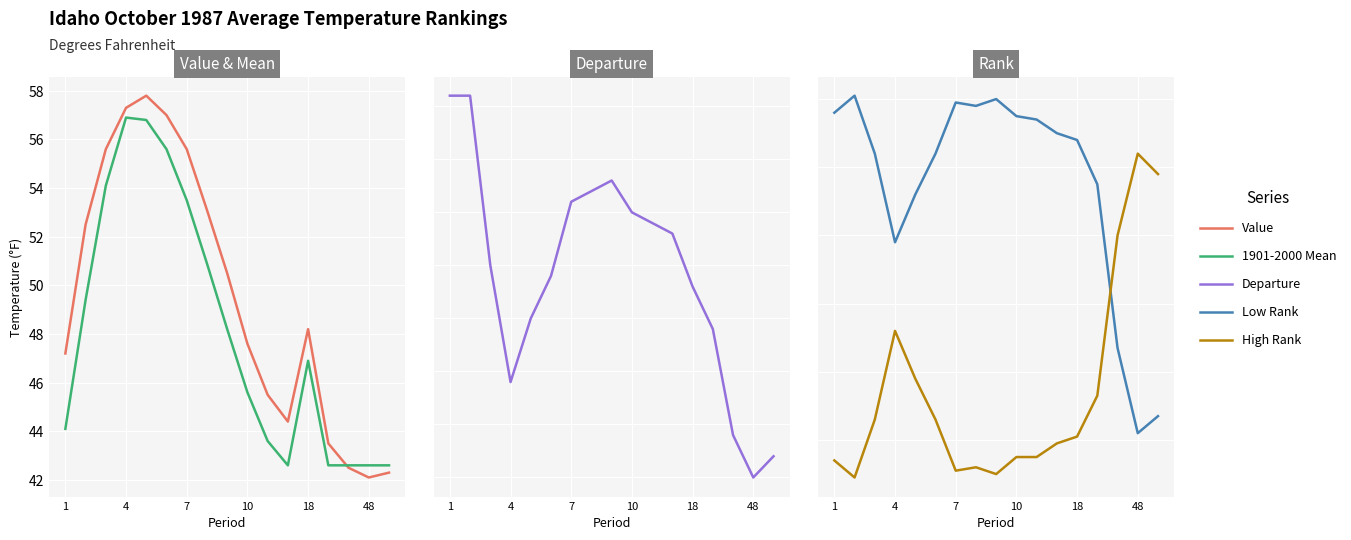

Where is the first local maximum for Departure?

8